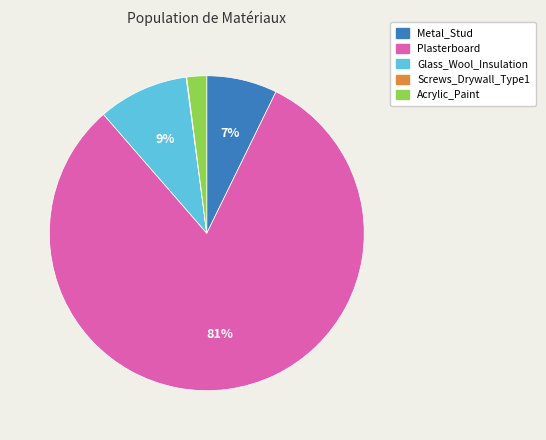

Is there any slice that represents more than half of the pie?

Yes